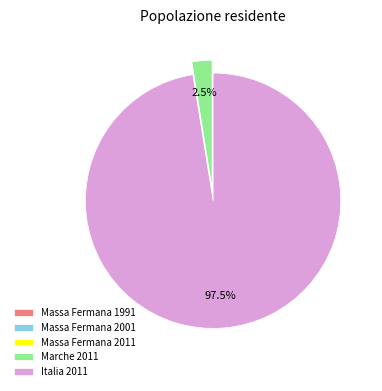

Which slice is the largest?

Italia 2011